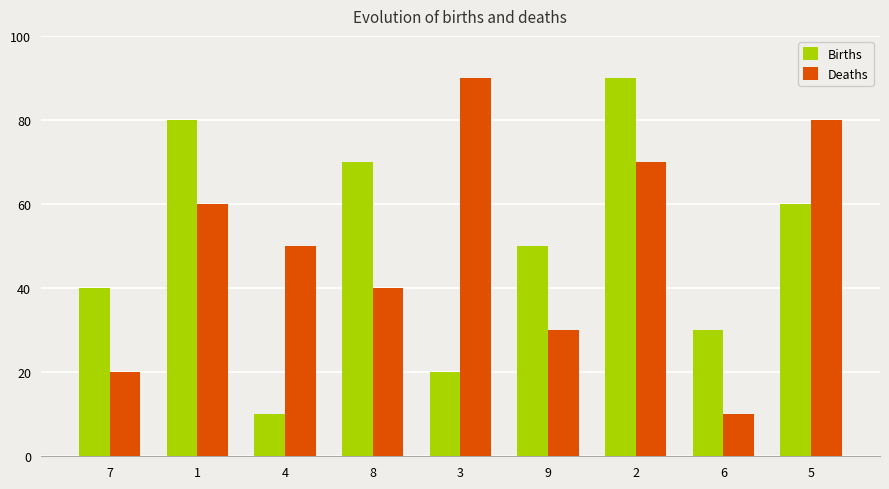

At 1, list the series in order from smallest to largest.

Deaths, Births